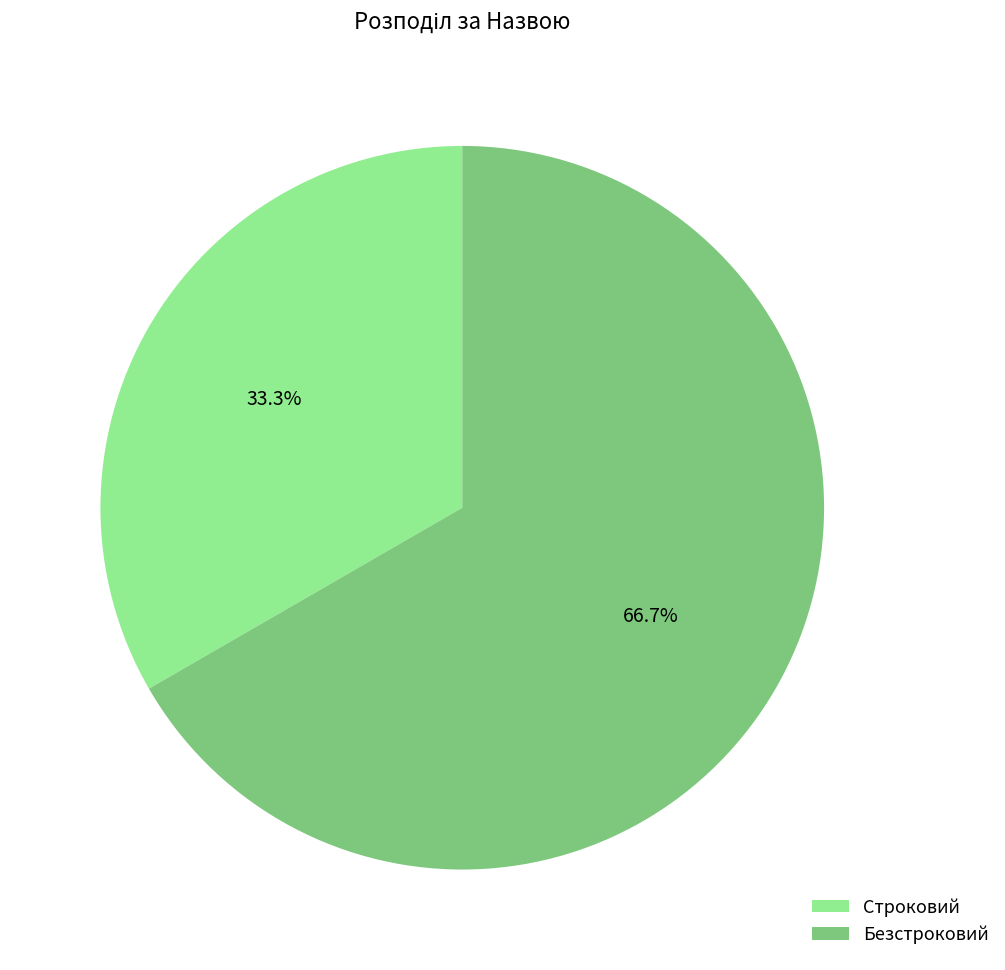

Does any single category account for the majority?

Yes